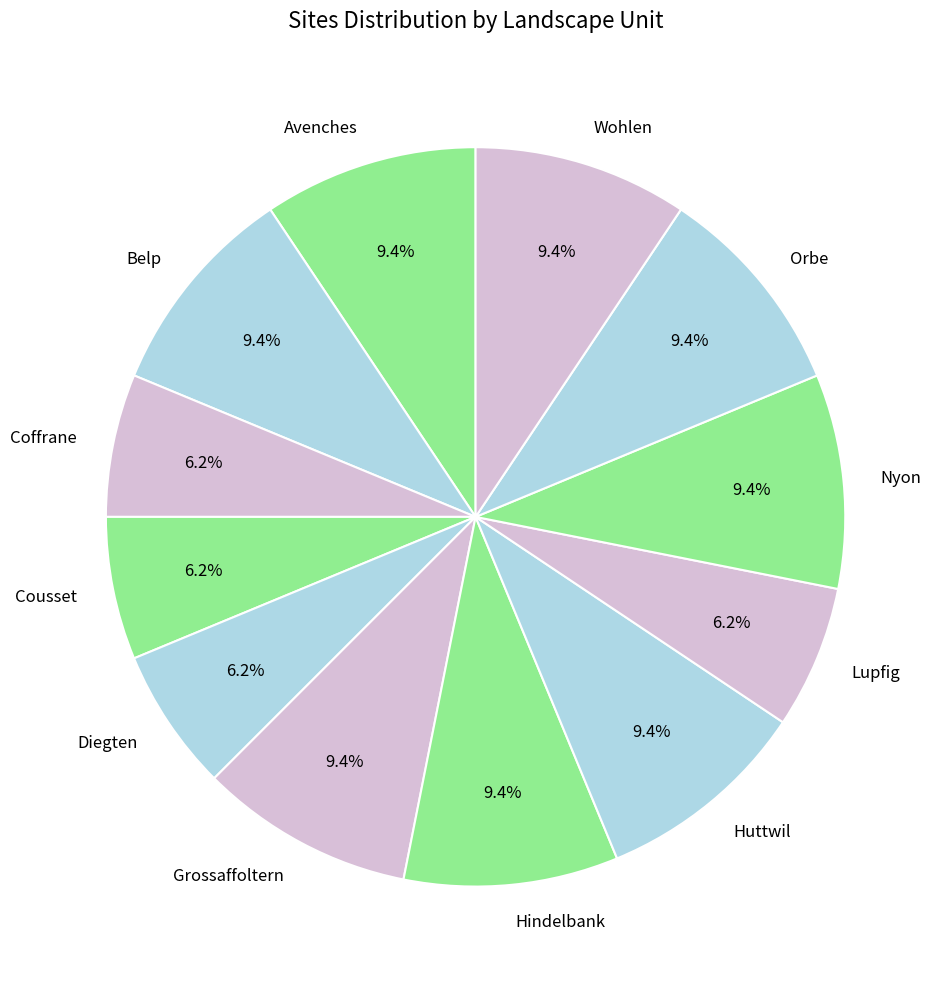

To the nearest percent, what is the difference between the Diegten and Nyon slice percentages?

3%